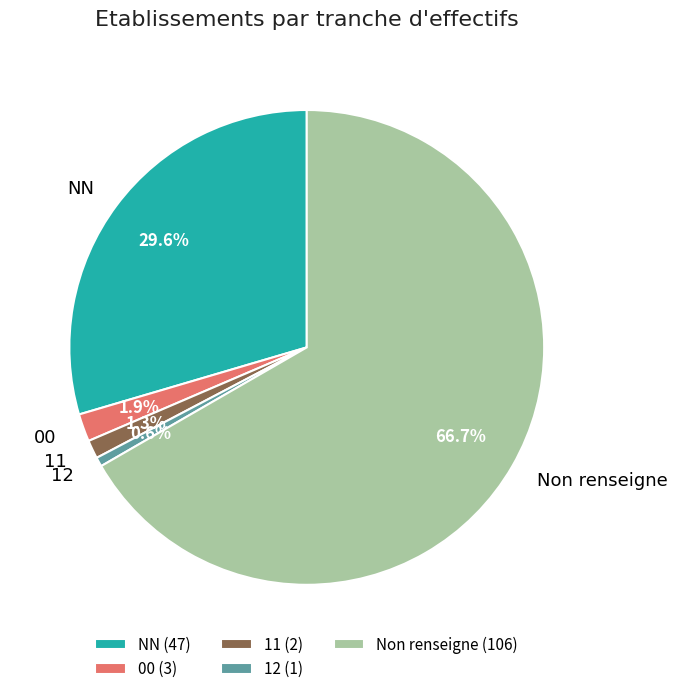

What is the ratio of the value at 00 to the value at NN?

0.1